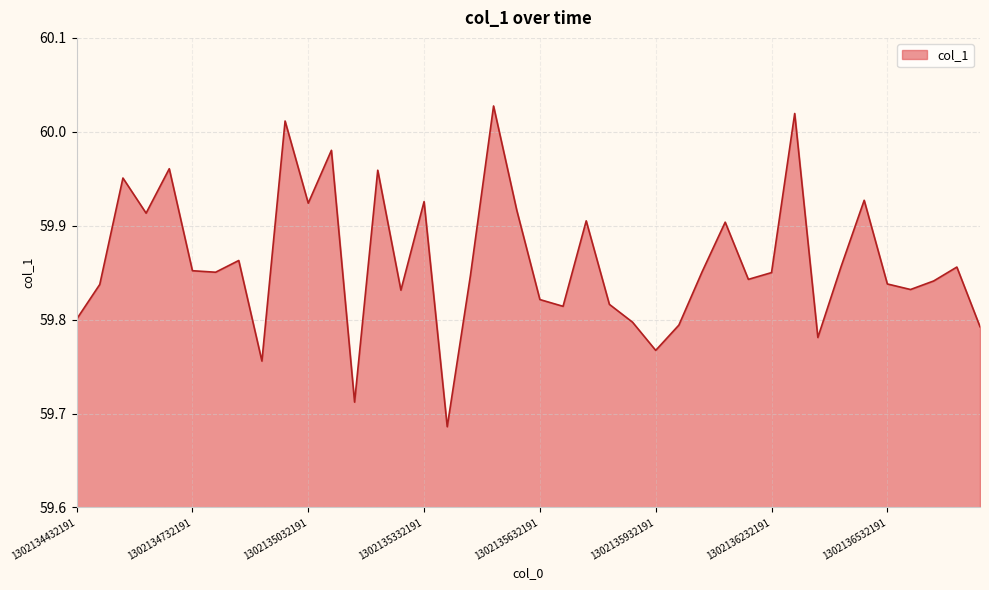

How many lines are shown in the chart?

1